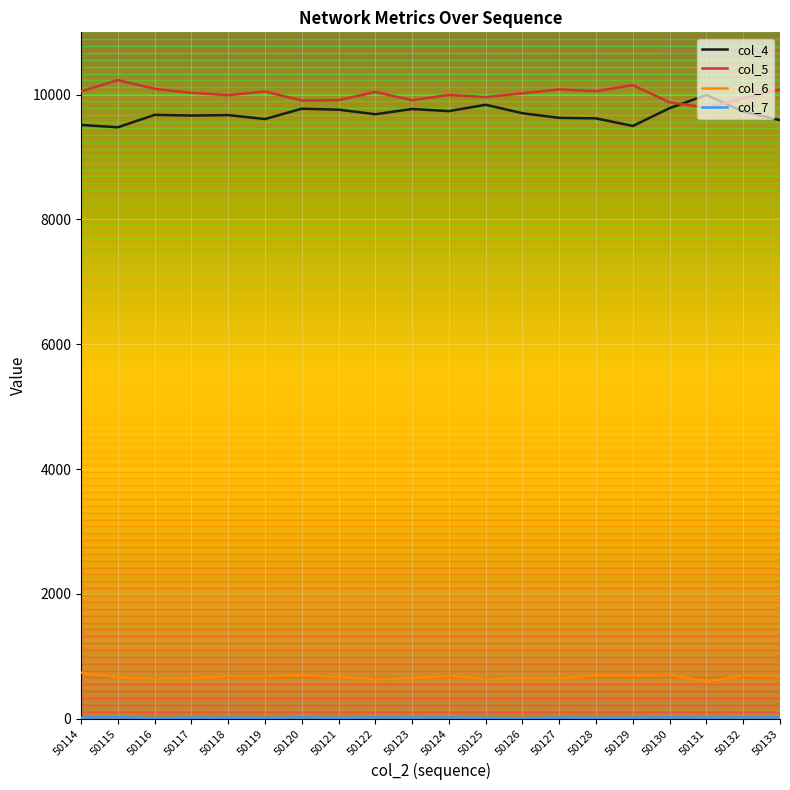

How many categories are shown in the chart?

20